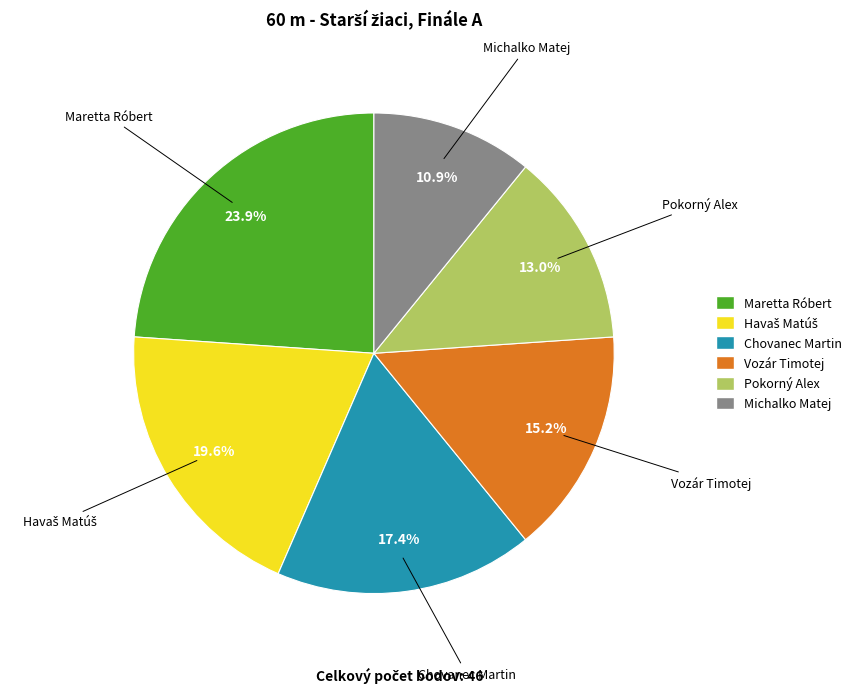

Combined, do Pokorný Alex and Chovanec Martin account for over 50%?

No